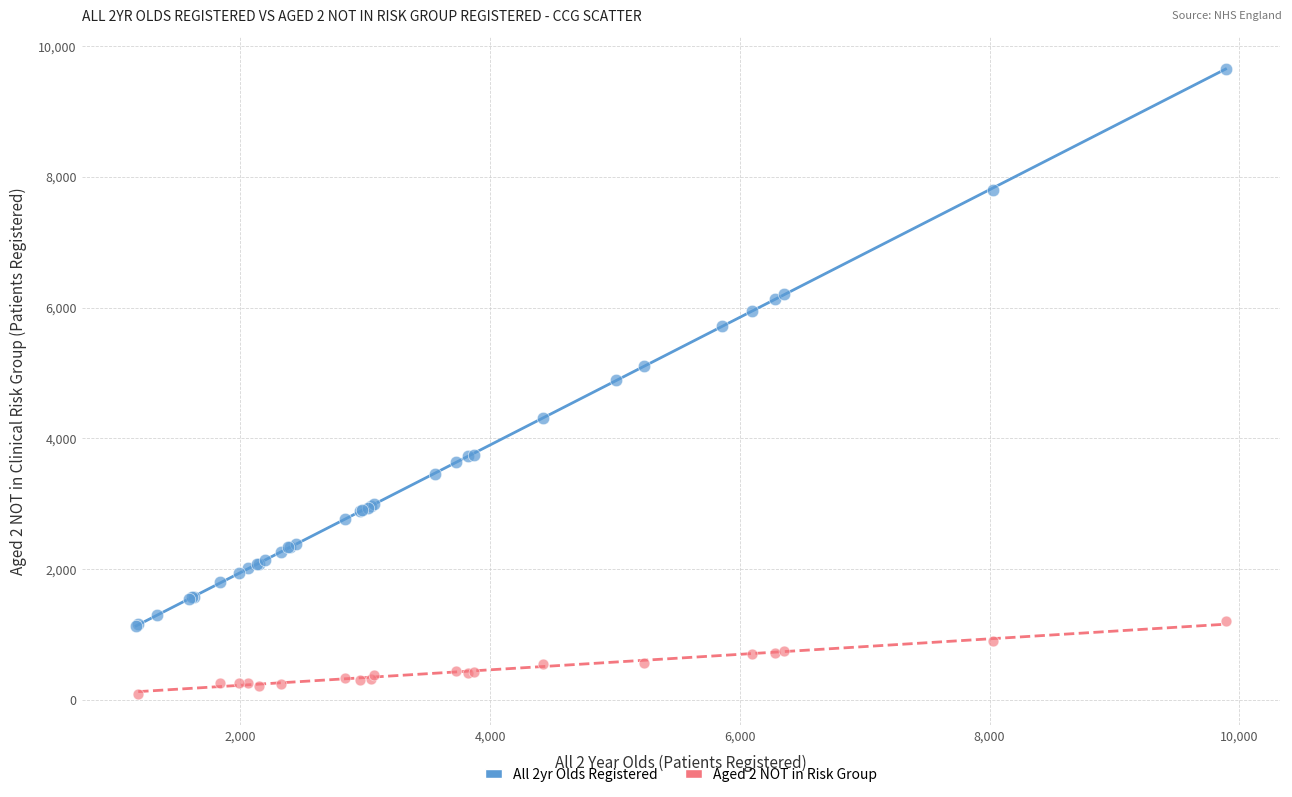

Which series reaches the minimum Y coordinate?

Aged 2 NOT in Risk Group